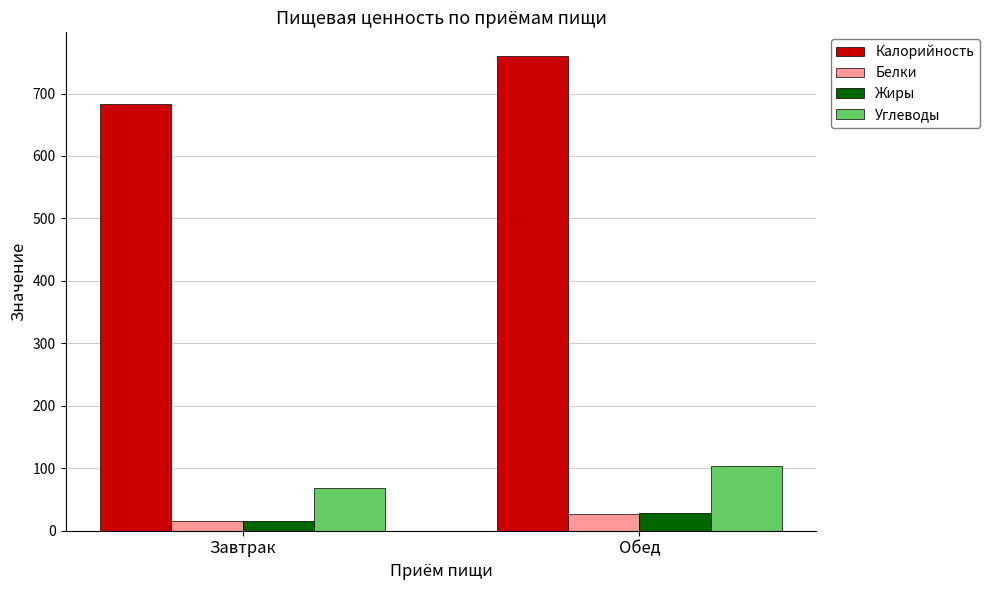

Reading right to left, what are all the values shown in this chart?

Калорийность: Обед=760	Завтрак=683
Белки: Обед=27	Завтрак=16
Жиры: Обед=28	Завтрак=15
Углеводы: Обед=104	Завтрак=68